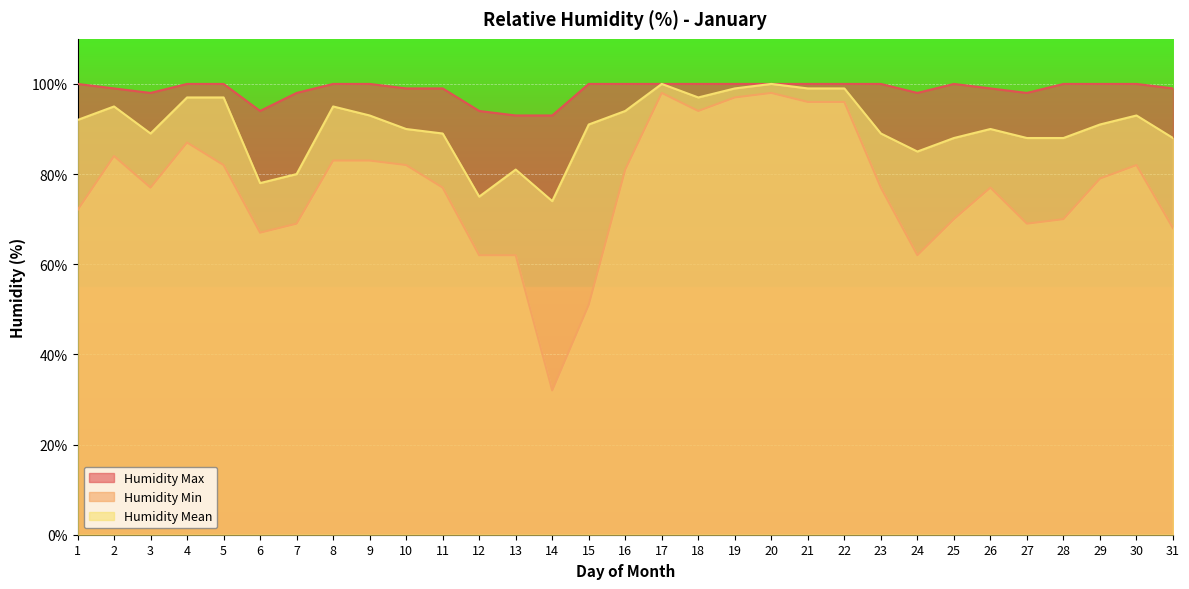

True or false: Humidity Min and Humidity Mean intersect in this chart.

False